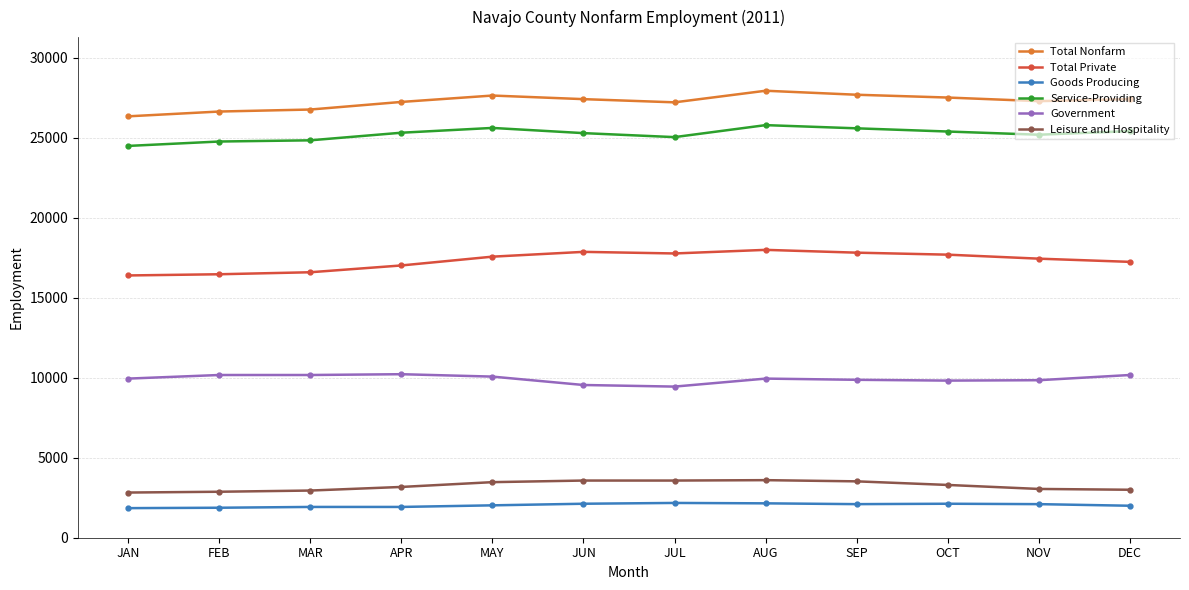

How many lines are shown in the chart?

6